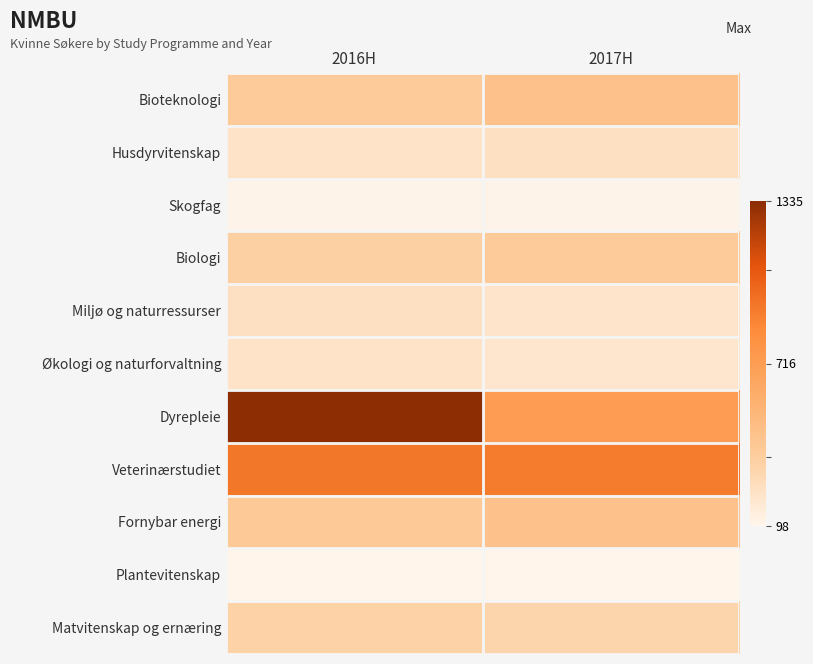

Reading right to left, list all the values displayed in this chart.

Bioteknologi: 2017H=443	2016H=384
Husdyrvitenskap: 2017H=239	2016H=214
Skogfag: 2017H=112	2016H=111
Biologi: 2017H=382	2016H=343
Miljø og naturressurser: 2017H=210	2016H=241
Økologi og naturforvaltning: 2017H=199	2016H=216
Dyrepleie: 2017H=723	2016H=1335
Veterinærstudiet: 2017H=919	2016H=938
Fornybar energi: 2017H=445	2016H=396
Plantevitenskap: 2017H=102	2016H=98
Matvitenskap og ernæring: 2017H=310	2016H=334